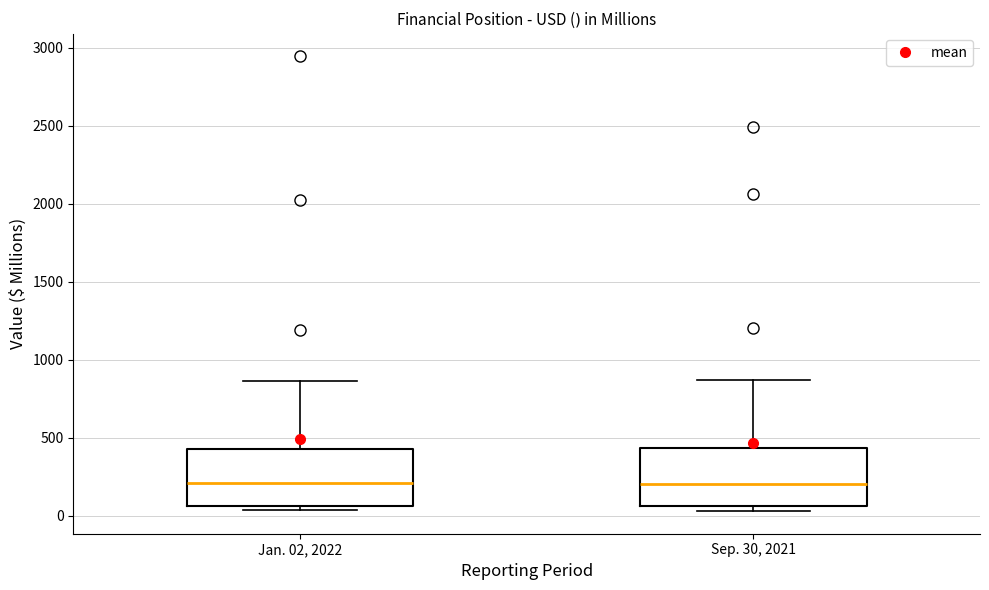

Reading left to right, transcribe this box plot: for each box, give where its median line is, the range the box spans, and where its two whiskers end, as read against the y-axis. The values are not printed on the chart, so give them approximately, as read against the axis.

Jan. 02, 2022: median 200, box 50 to 400, whiskers 50 (just below the box's lower edge) to 850
Sep. 30, 2021: median 200, box 50 to 450, whiskers 50 (just below the box's lower edge) to 850